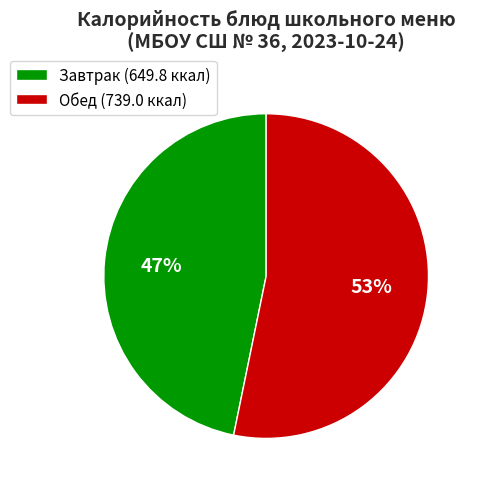

Rank the categories by value from highest to lowest.

Обед (739.0 ккал), Завтрак (649.8 ккал)